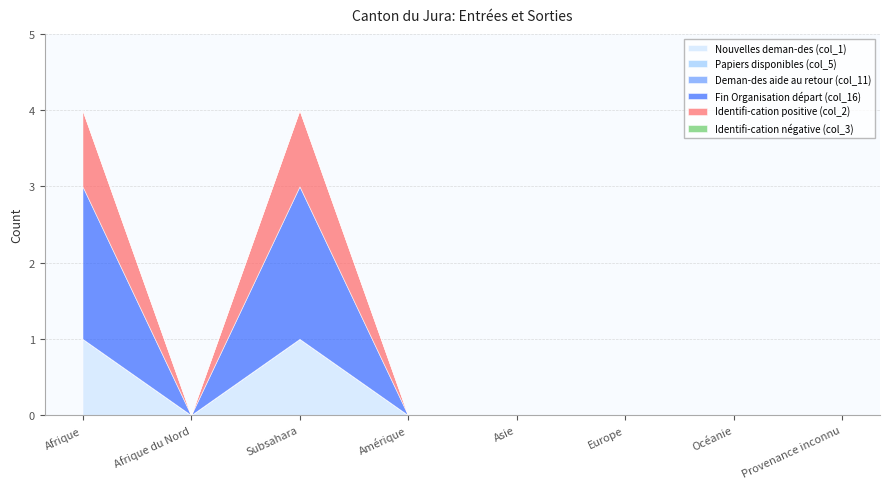

Between Europe and Subsahara, which is larger?

Subsahara